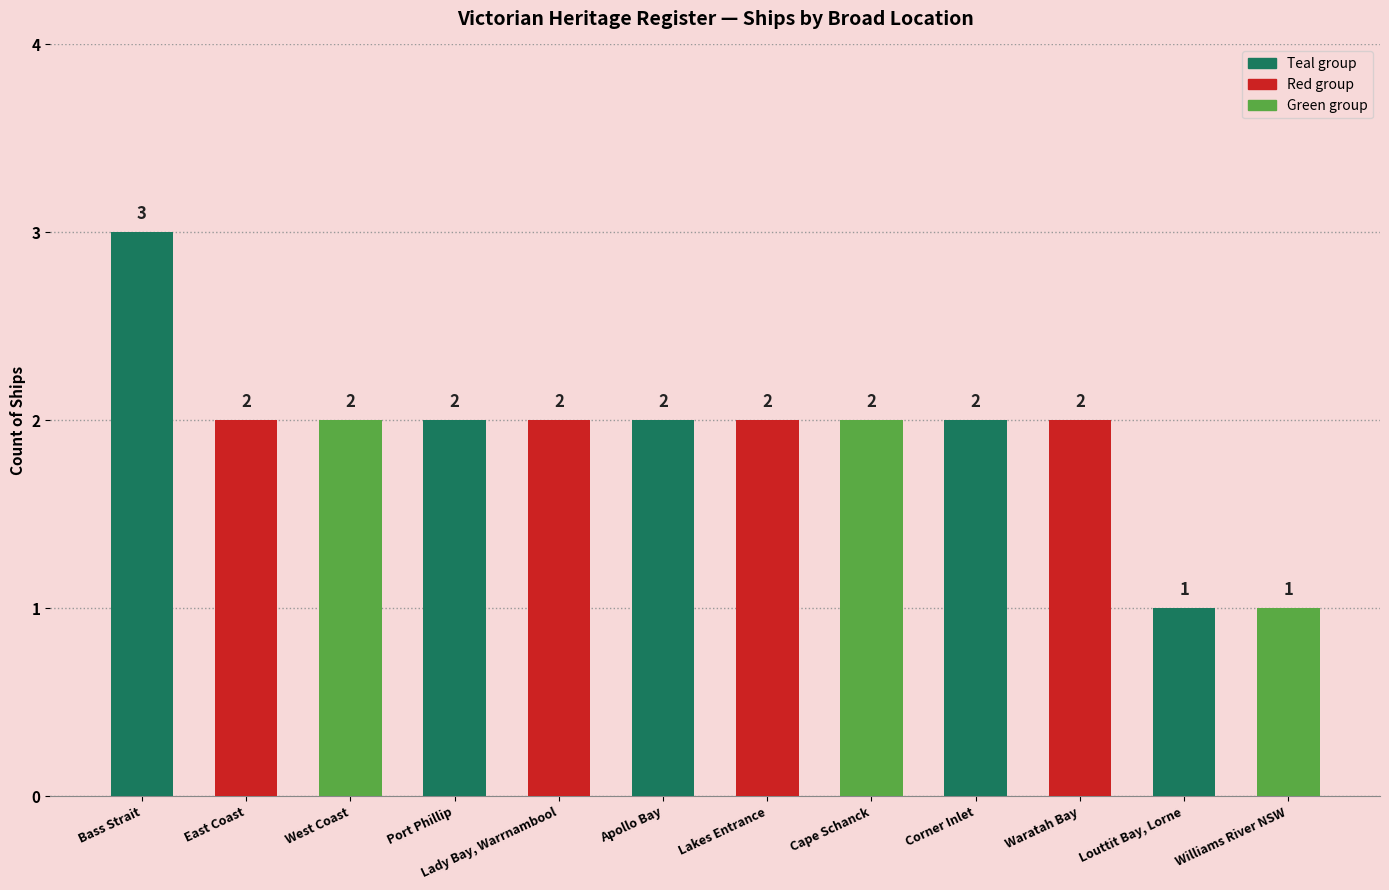

What is the smallest value displayed?

1